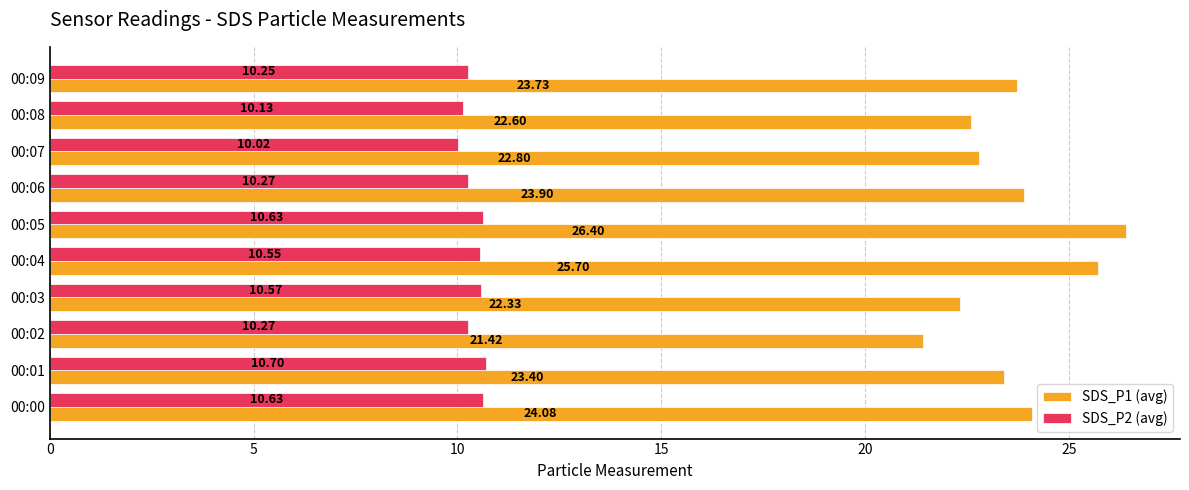

What is the difference between the second highest and second lowest values in the SDS_P1 (avg) series?

3.4